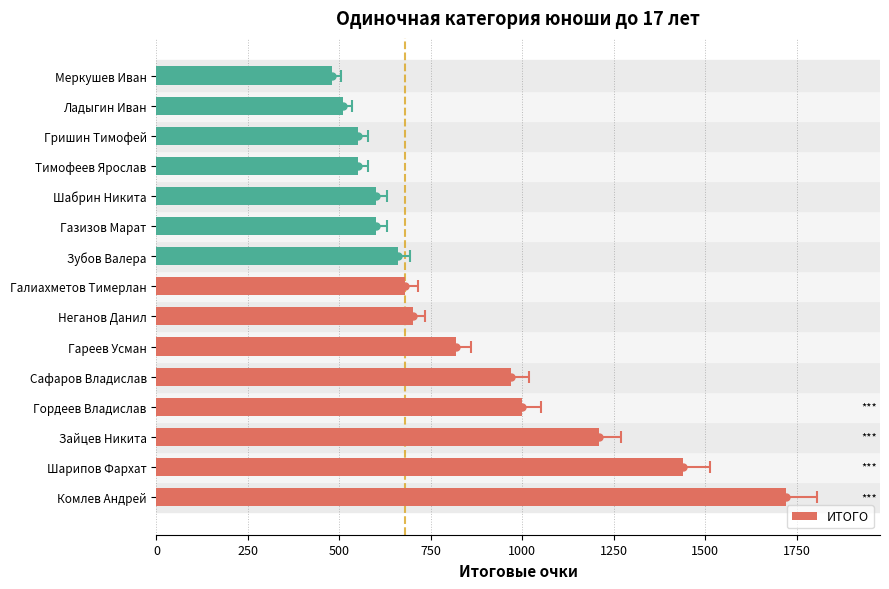

Between Гордеев Владислав and Тимофеев Ярослав, which is larger?

Гордеев Владислав